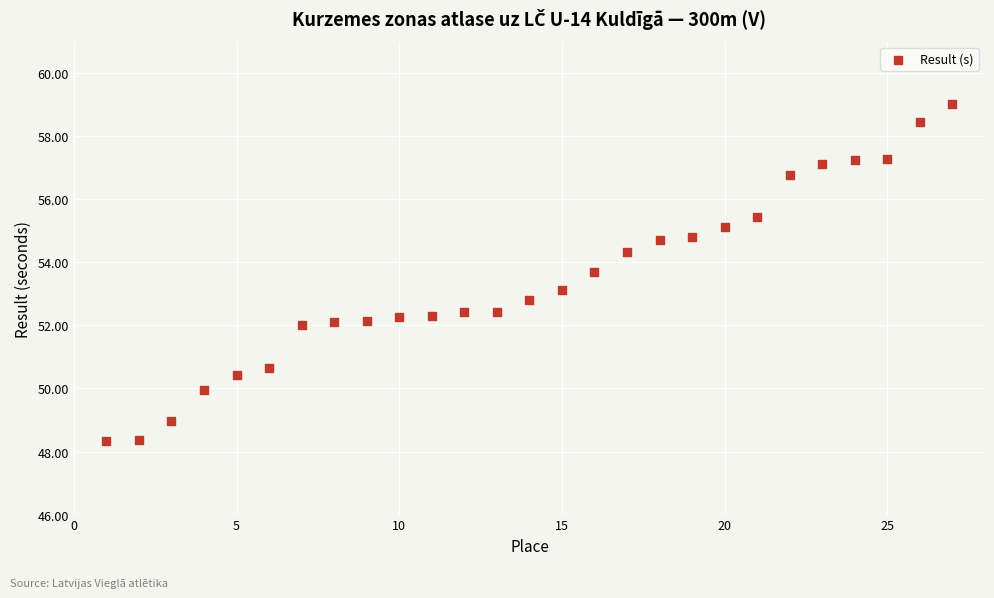

What is the range of X values (max minus min)?

26.0